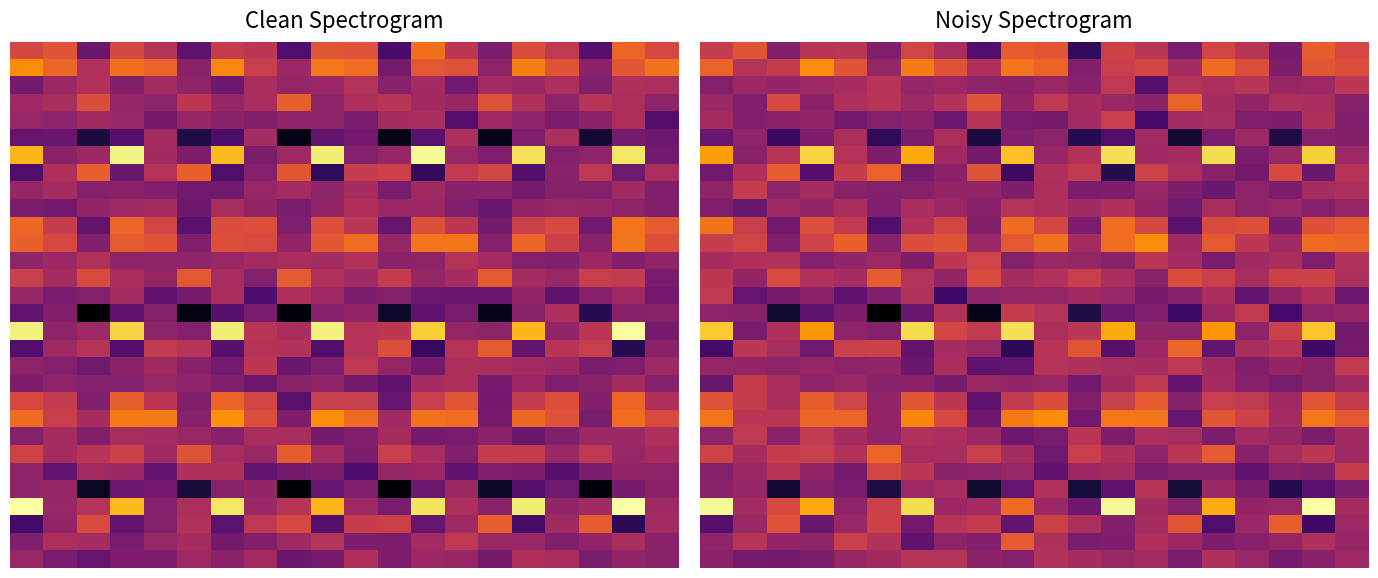

What is the minimum value shown in the chart?

984.4